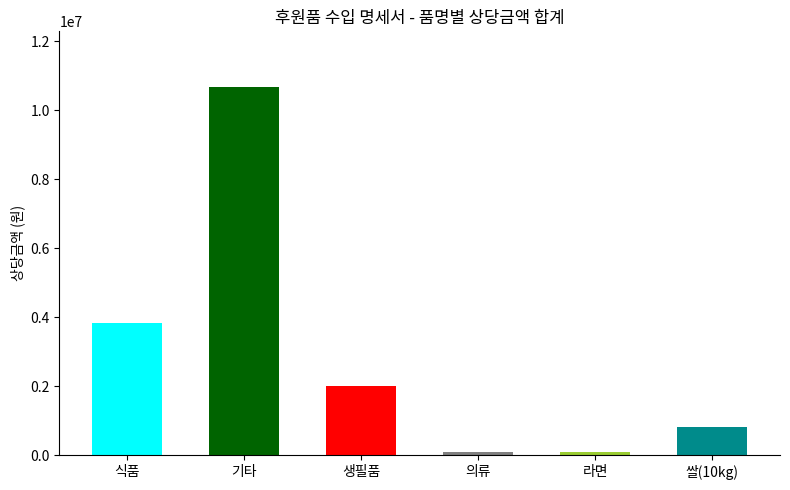

What is the approximate value at 기타?

10680727